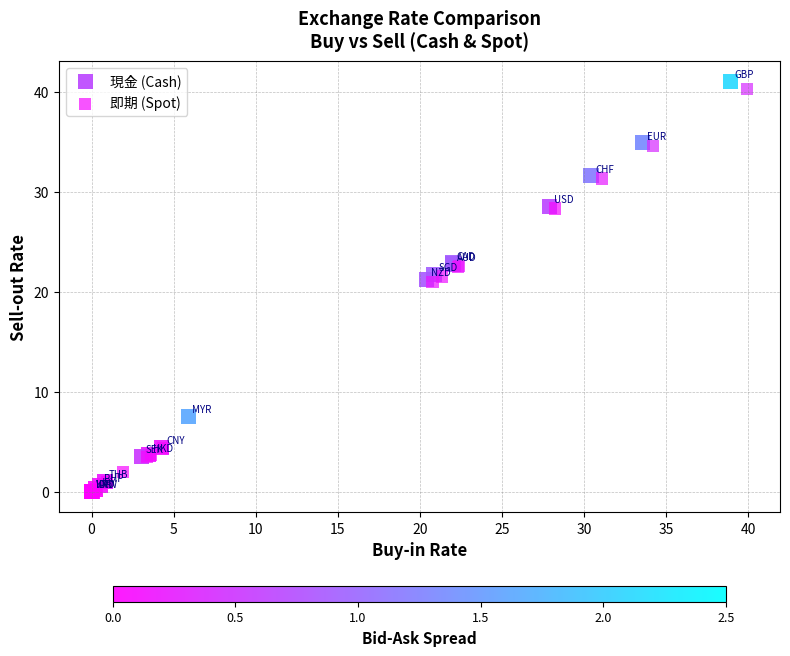

What are all the series names shown in the legend?

現金 (Cash), 即期 (Spot)